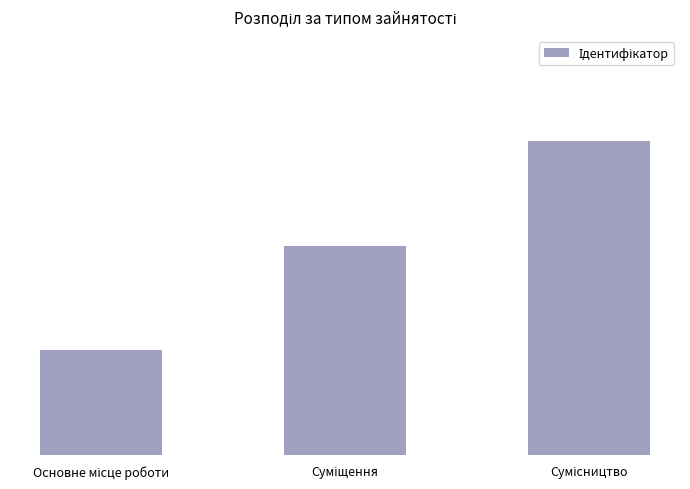

The chart shows a value of 1 at Сумісництво. True or false?

False